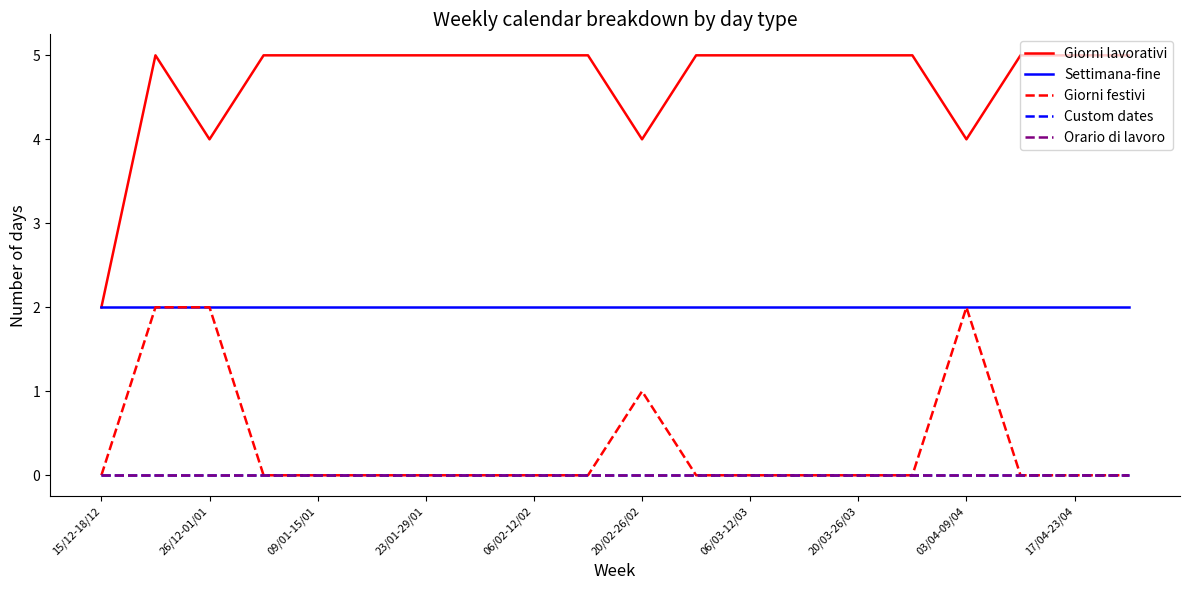

Reading left to right, list all the values displayed in this chart.

Giorni lavorativi: 2	5	4	5	5	5	5	5	5	5	4	5	5	5	5	5	4	5	5	5
Settimana-fine: 2	2	2	2	2	2	2	2	2	2	2	2	2	2	2	2	2	2	2	2
Giorni festivi: 0	2	2	0	0	0	0	0	0	0	1	0	0	0	0	0	2	0	0	0
Custom dates: 0	0	0	0	0	0	0	0	0	0	0	0	0	0	0	0	0	0	0	0
Orario di lavoro: 0	0	0	0	0	0	0	0	0	0	0	0	0	0	0	0	0	0	0	0